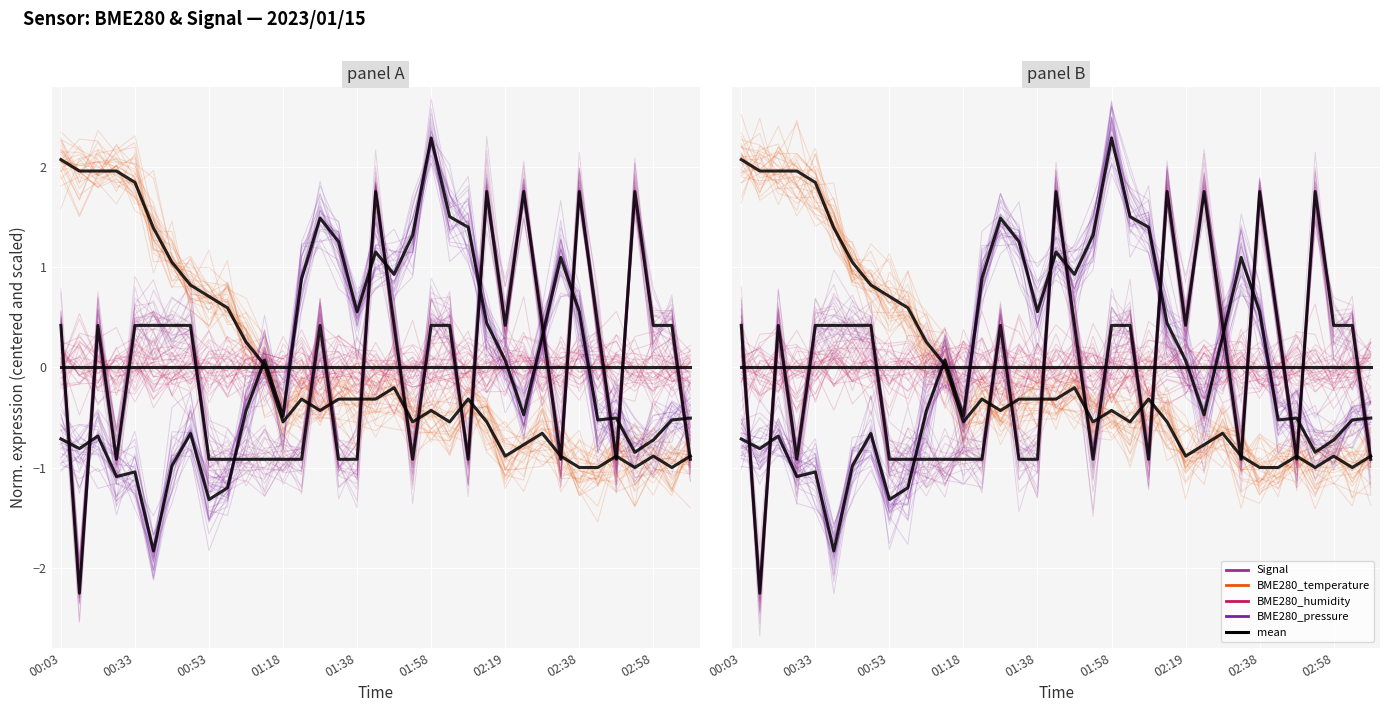

True or false: BME280_pressure and BME280_temperature intersect in this chart.

True